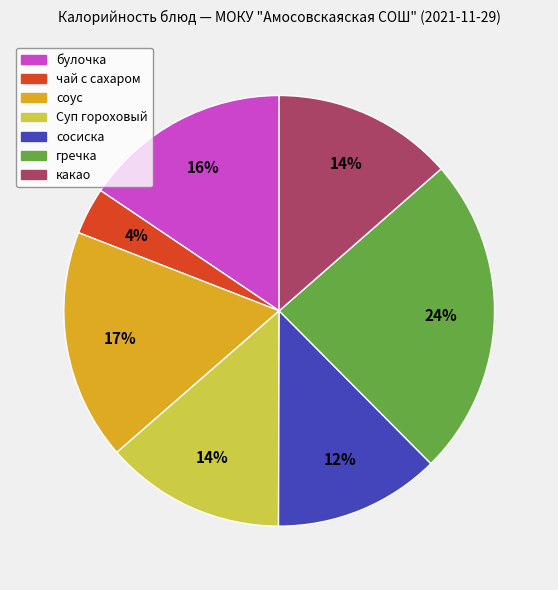

What is the largest slice in the pie chart?

гречка